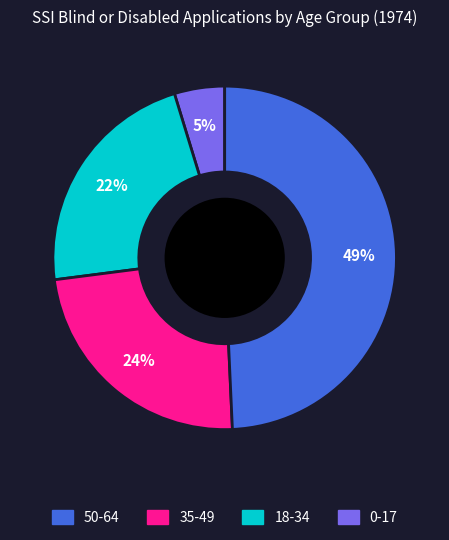

Does any single category account for the majority?

No